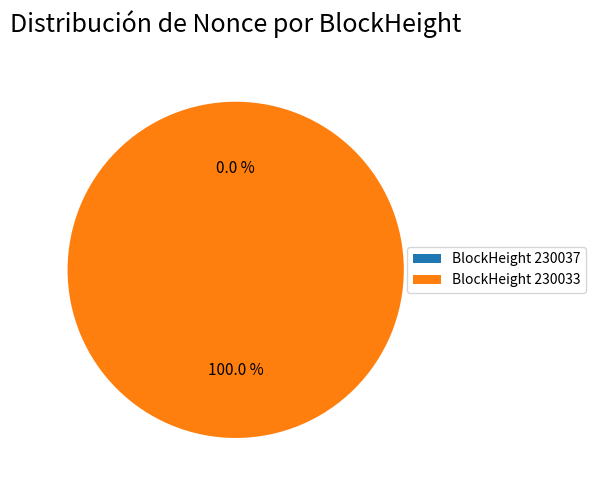

To the nearest percent, what is the combined percentage of 230033 and 230037?

100%